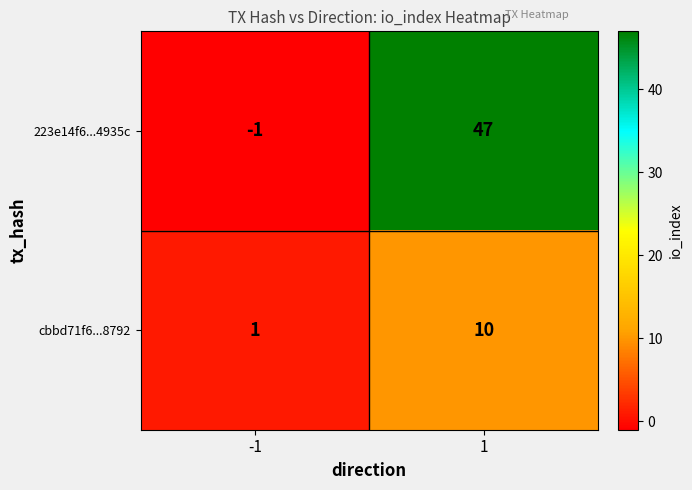

What is the total value across all series at 1?

57